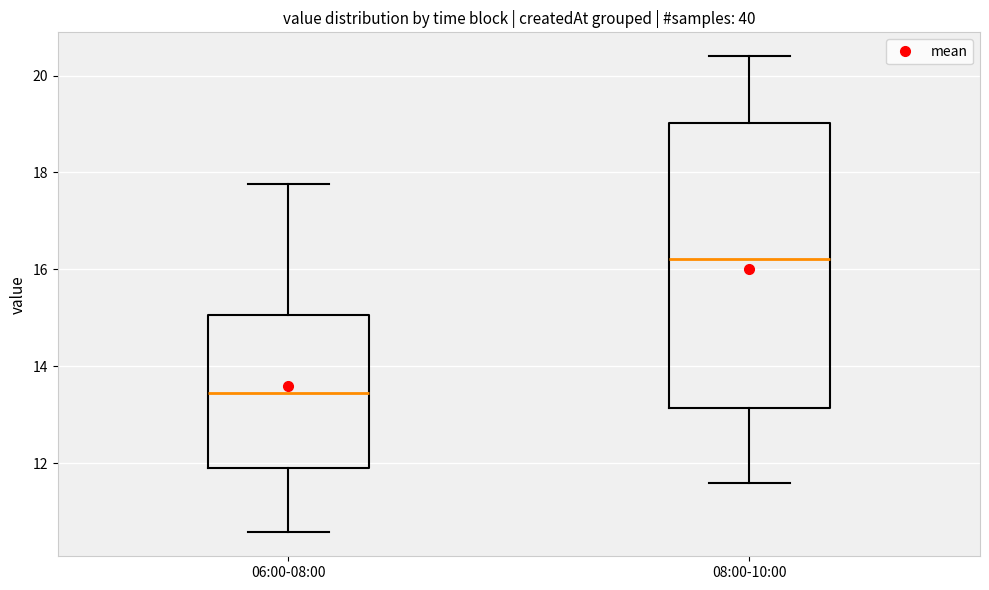

Which box has the lowest median line?

06:00-08:00